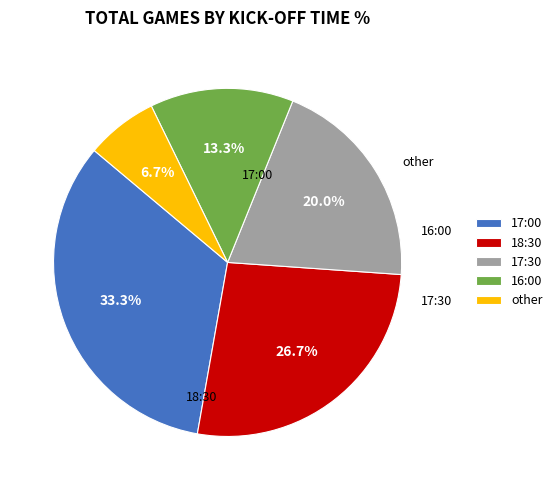

To the nearest percent, what portion does 16:00 represent?

13%